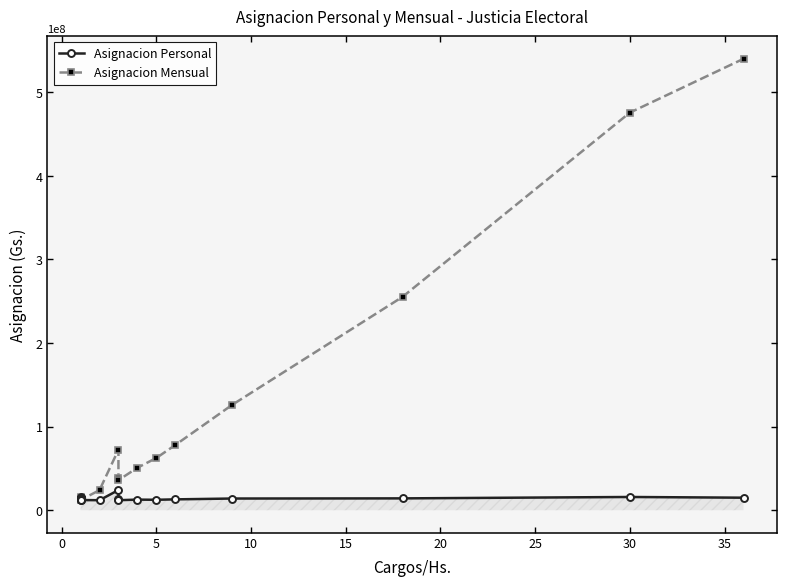

Is it true that Asignacion Mensual equals 38714510 at 40?

False